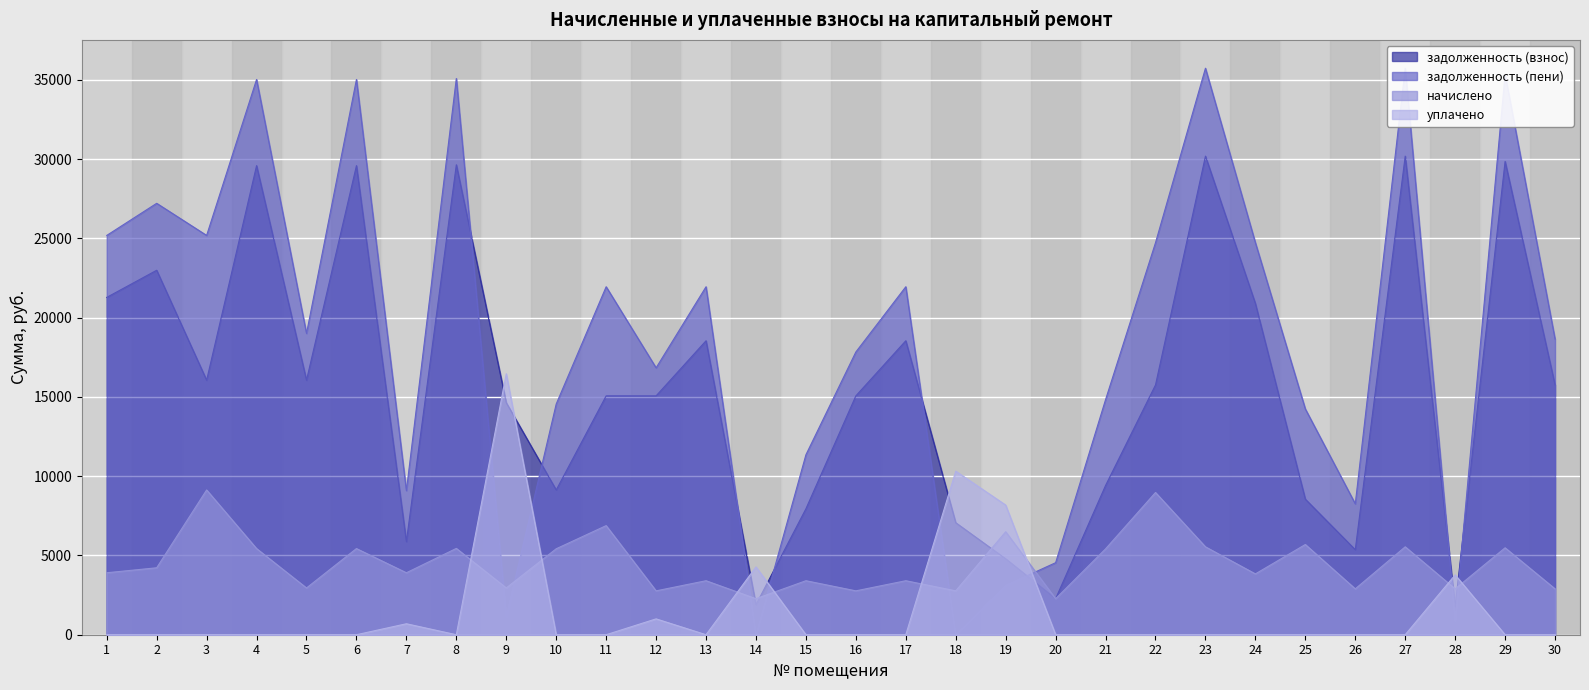

What is the difference between the задолженность (пени) values at 17 and 26?

13691.1